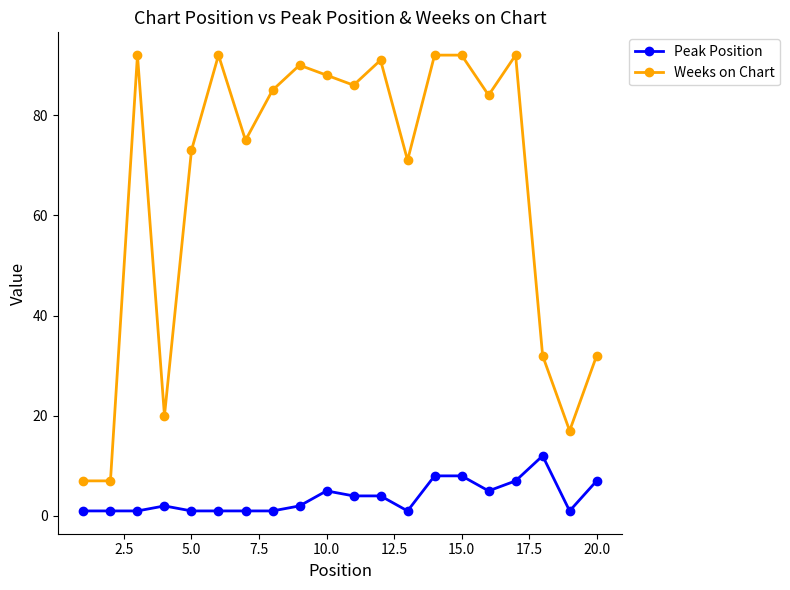

What is the sum of all Peak Position values?

73